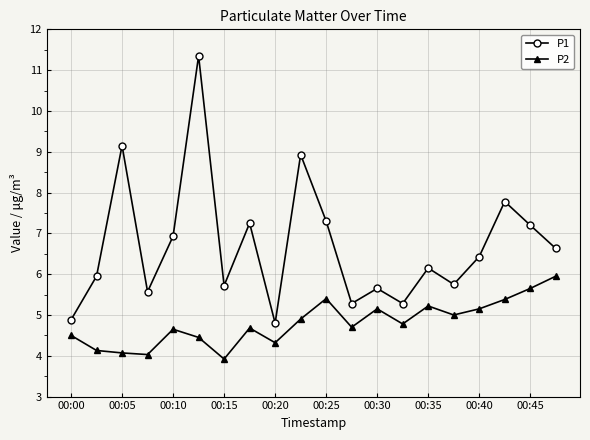

Rank the series by their maximum value, from lowest to highest.

P2, P1